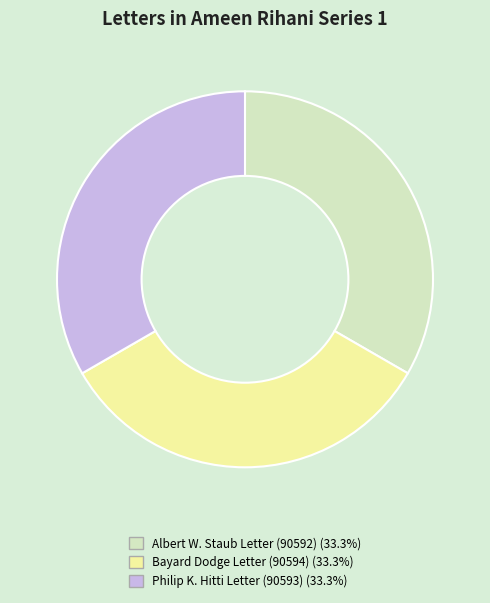

Count the number of slices in the pie.

3